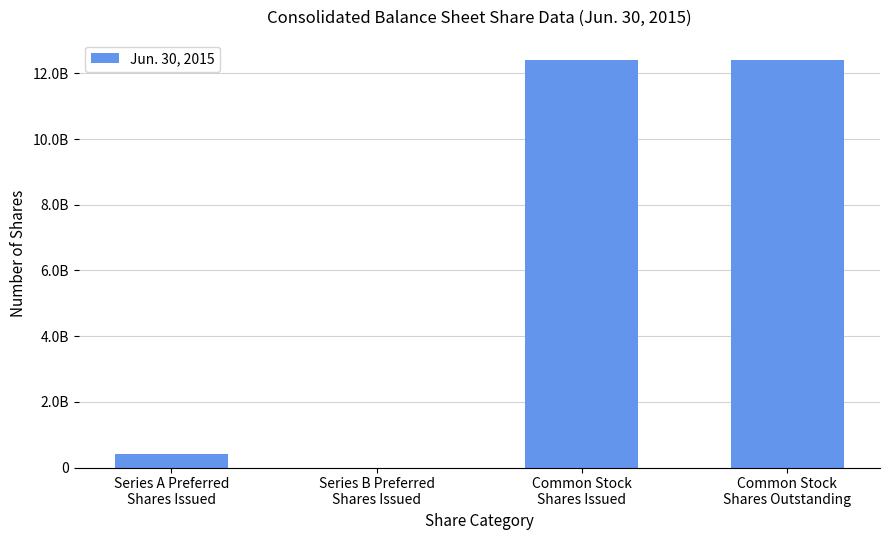

Are the bars horizontal?

No